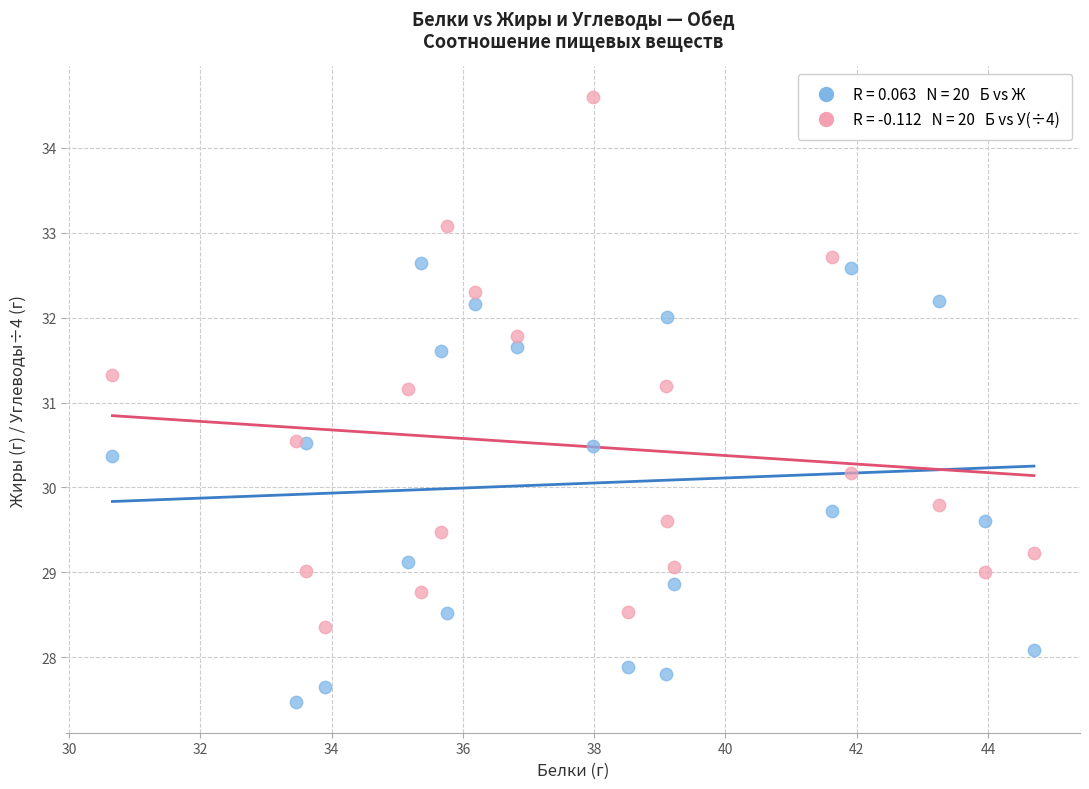

Across all data points, what is the range of Y values (max minus min)?

7.1